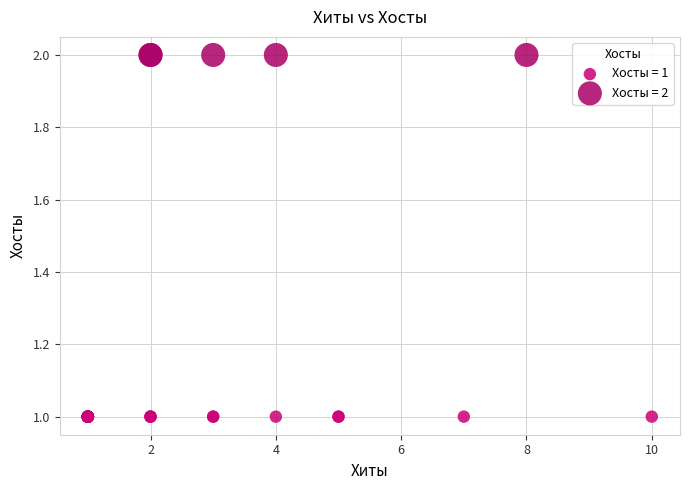

What are all the series names shown in the legend?

Хосты = 1, Хосты = 2